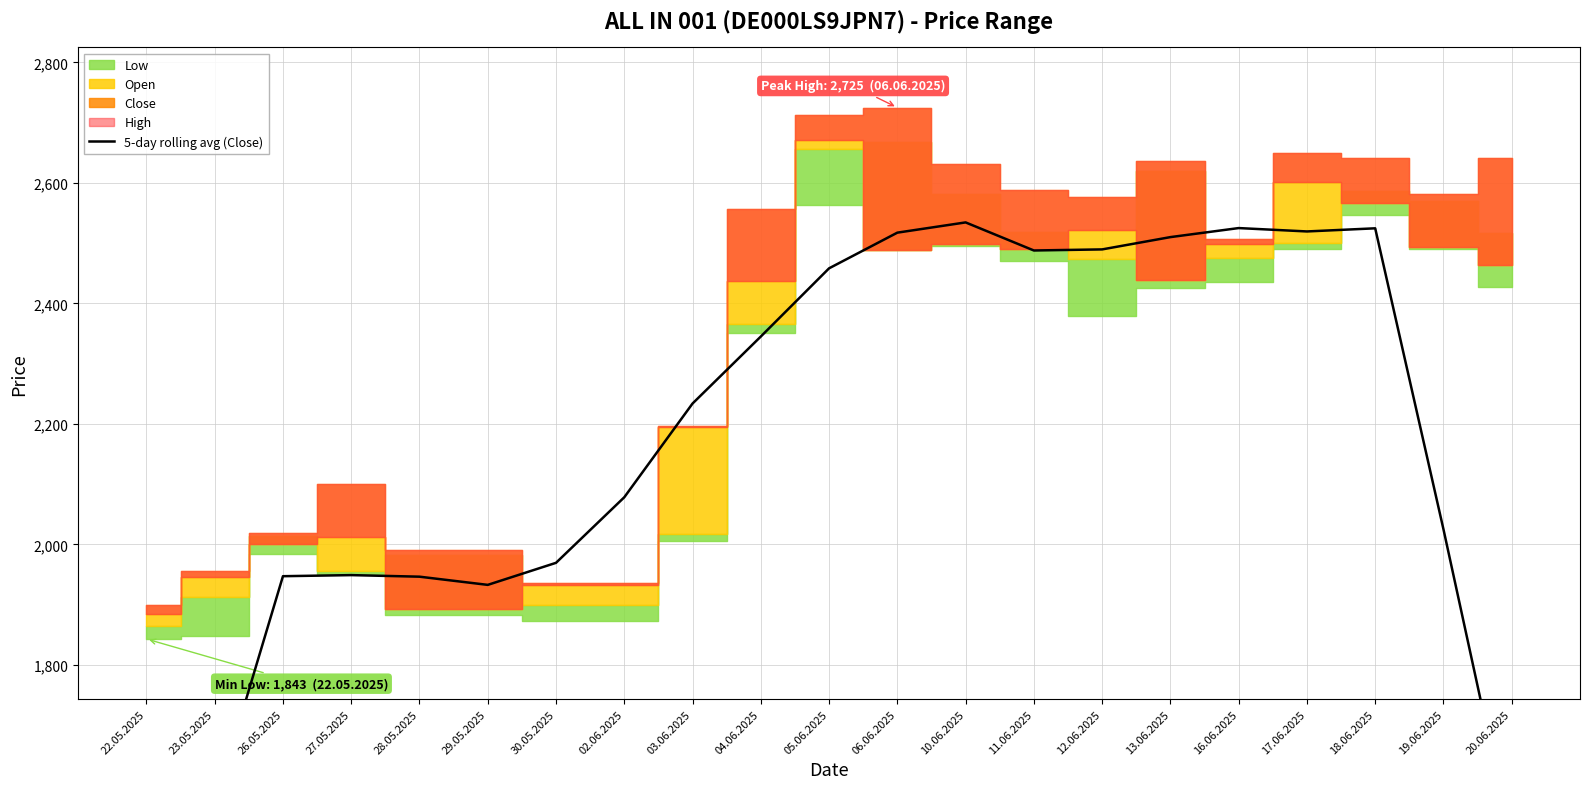

How many points are lower than both their immediate neighbors (excluding endpoints)?

3